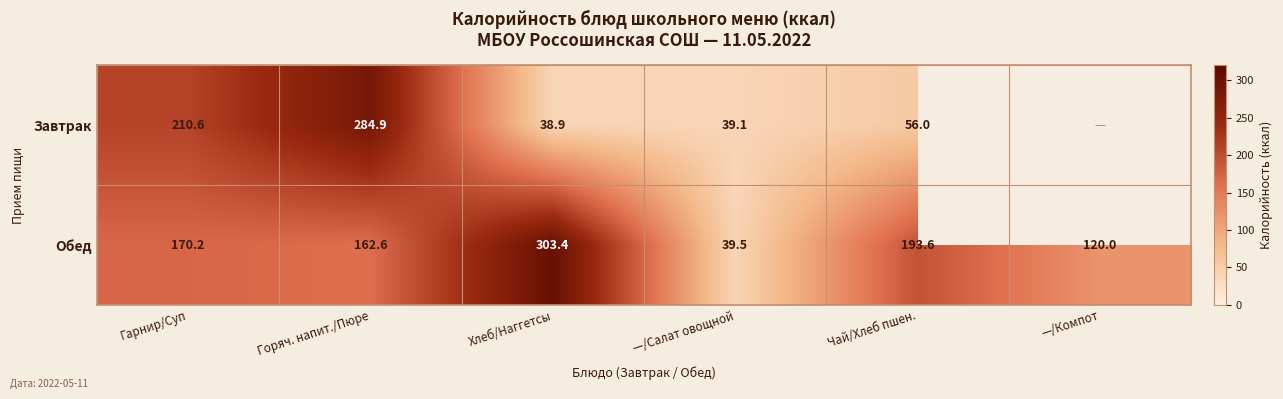

Between Гарнир/Суп and Хлеб/Наггетсы, which is larger?

Гарнир/Суп